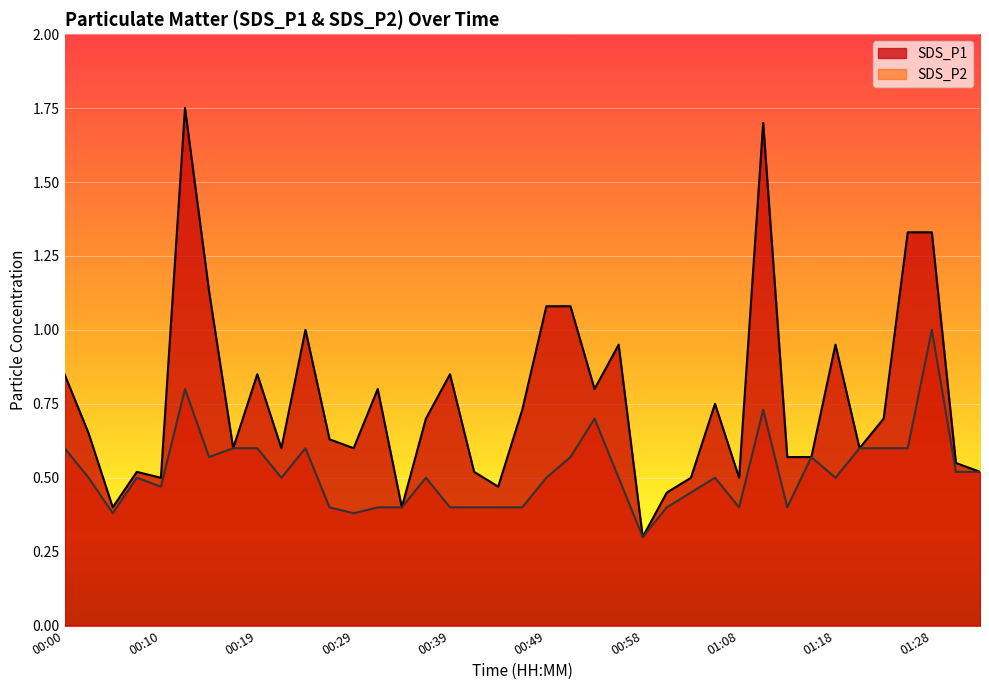

Read the SDS_P1 value at 00:19.

0.8